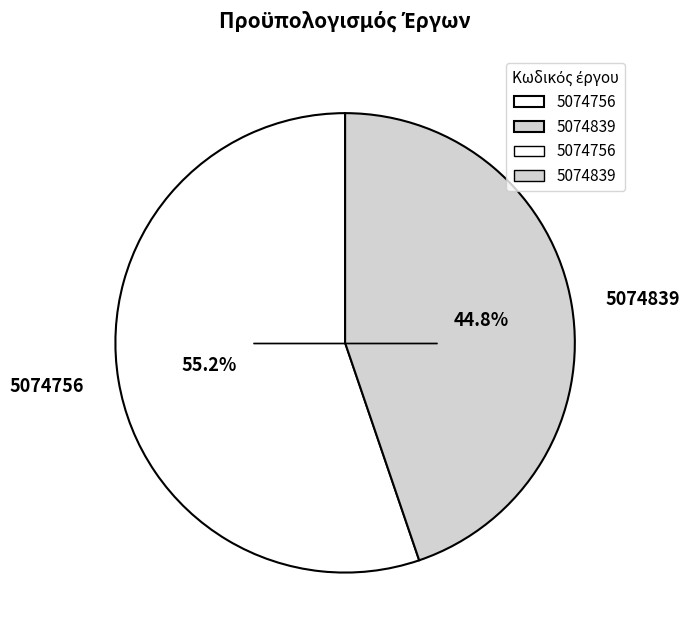

Rank the categories by value from highest to lowest.

5074756, 5074839